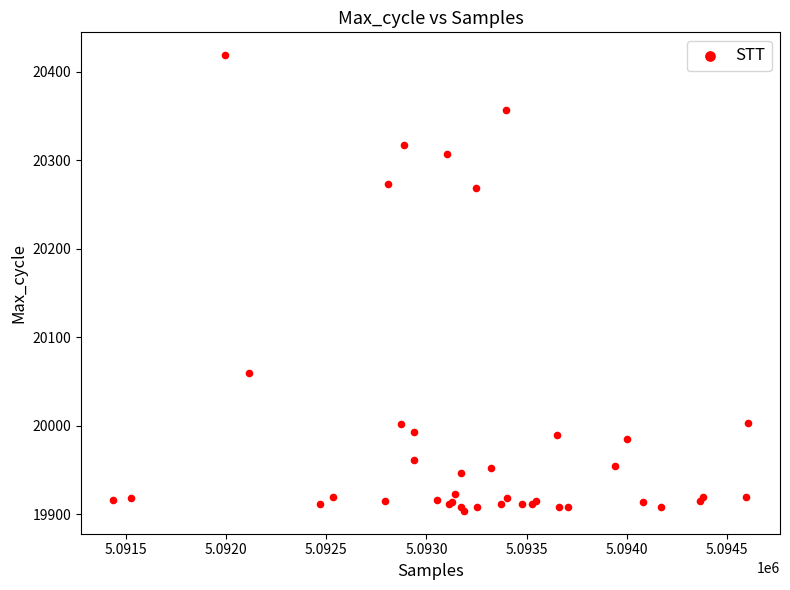

What Y value in the scatter plot is closest to 20161?

20060